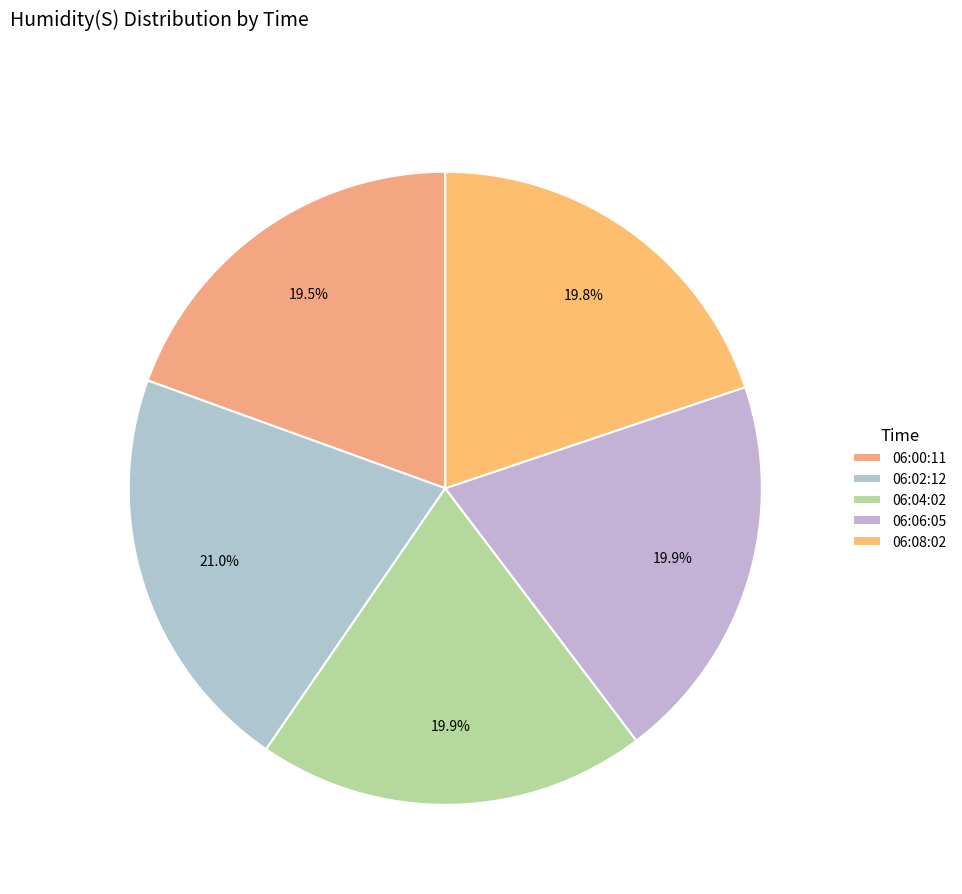

What percentage do 06:02:12 and 06:08:02 together represent?

40.8%